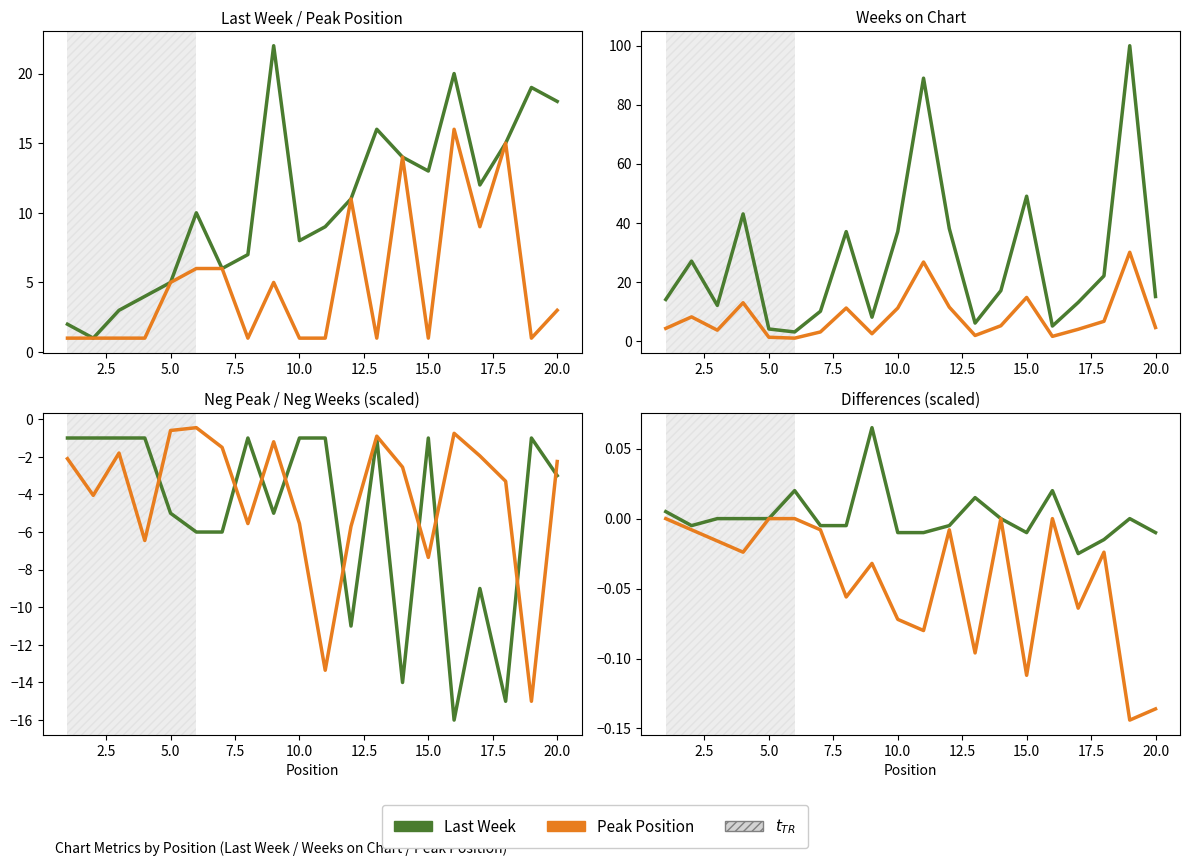

What is the difference between the Last Week values at 12 and 13?

5